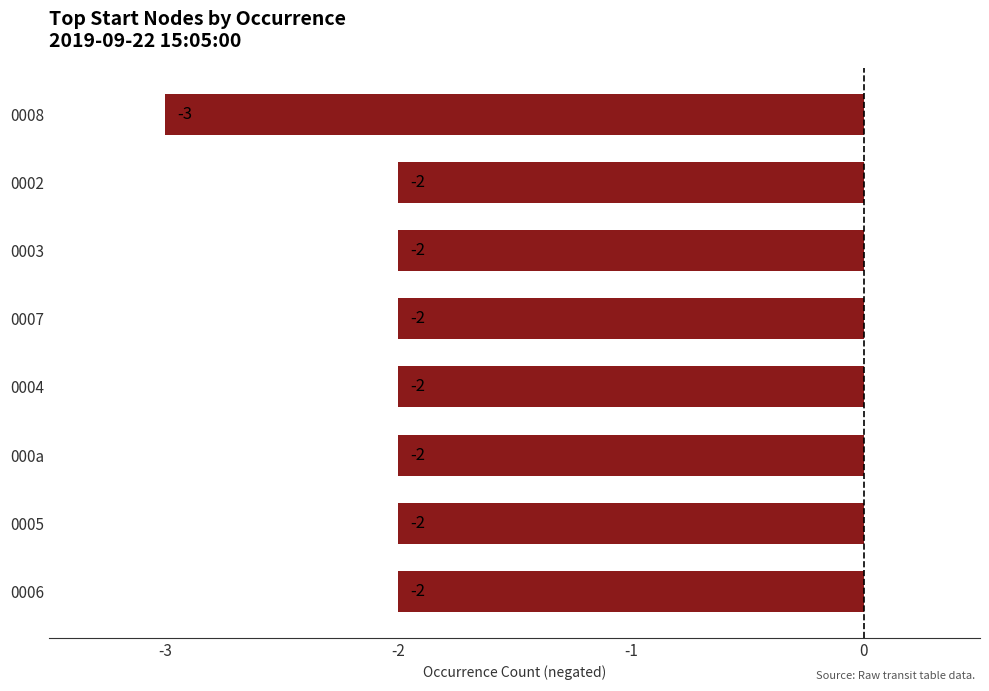

True or false: the data shows -2 at 0007.

True